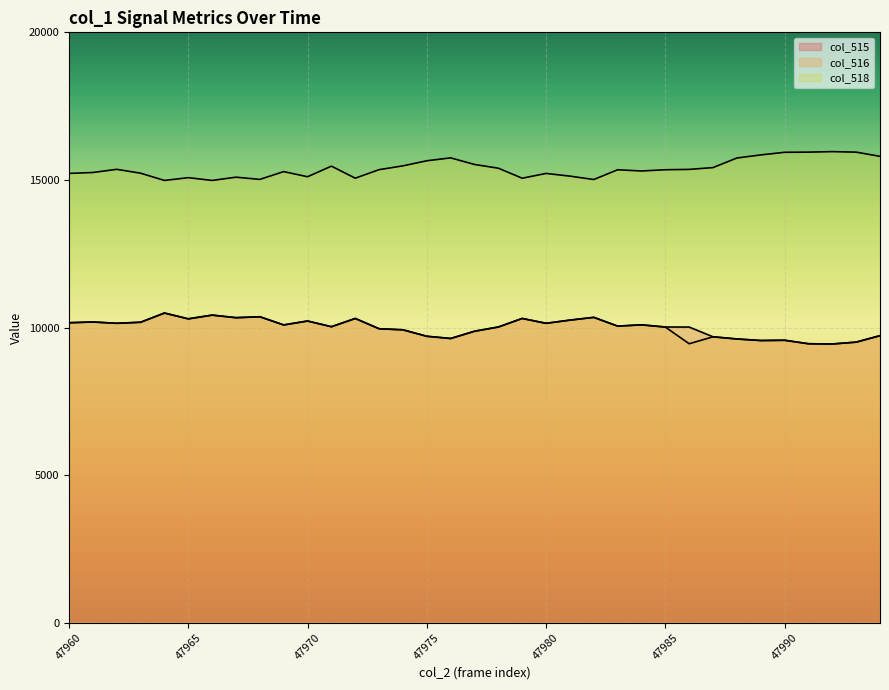

True or false: col_515 has more than 1 interior local peaks.

True